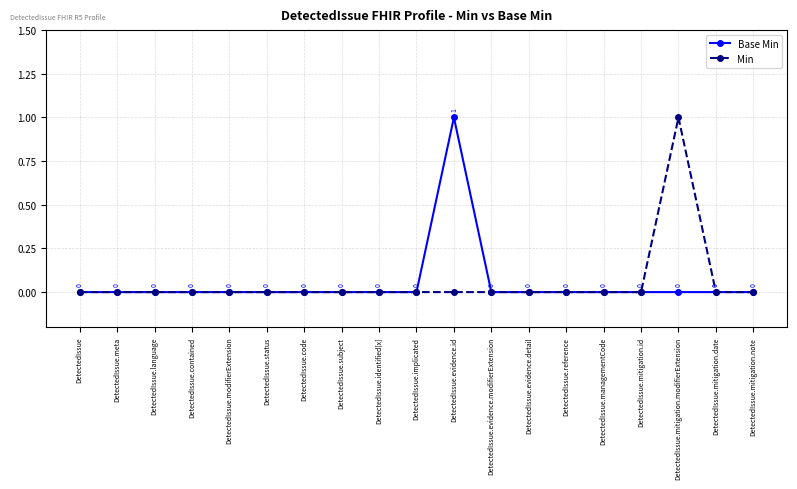

Reading left to right, extract all data points from this chart.

Base Min: DetectedIssue=0	DetectedIssue.meta=0	DetectedIssue.language=0	DetectedIssue.contained=0	DetectedIssue.modifierExtension=0	DetectedIssue.status=0	DetectedIssue.code=0	DetectedIssue.subject=0	DetectedIssue.identified[x]=0	DetectedIssue.implicated=0	DetectedIssue.evidence.id=1	DetectedIssue.evidence.modifierExtension=0	DetectedIssue.evidence.detail=0	DetectedIssue.reference=0	DetectedIssue.managementCode=0	DetectedIssue.mitigation.id=0	DetectedIssue.mitigation.modifierExtension=0	DetectedIssue.mitigation.date=0	DetectedIssue.mitigation.note=0
Min: DetectedIssue=0	DetectedIssue.meta=0	DetectedIssue.language=0	DetectedIssue.contained=0	DetectedIssue.modifierExtension=0	DetectedIssue.status=0	DetectedIssue.code=0	DetectedIssue.subject=0	DetectedIssue.identified[x]=0	DetectedIssue.implicated=0	DetectedIssue.evidence.id=0	DetectedIssue.evidence.modifierExtension=0	DetectedIssue.evidence.detail=0	DetectedIssue.reference=0	DetectedIssue.managementCode=0	DetectedIssue.mitigation.id=0	DetectedIssue.mitigation.modifierExtension=1	DetectedIssue.mitigation.date=0	DetectedIssue.mitigation.note=0